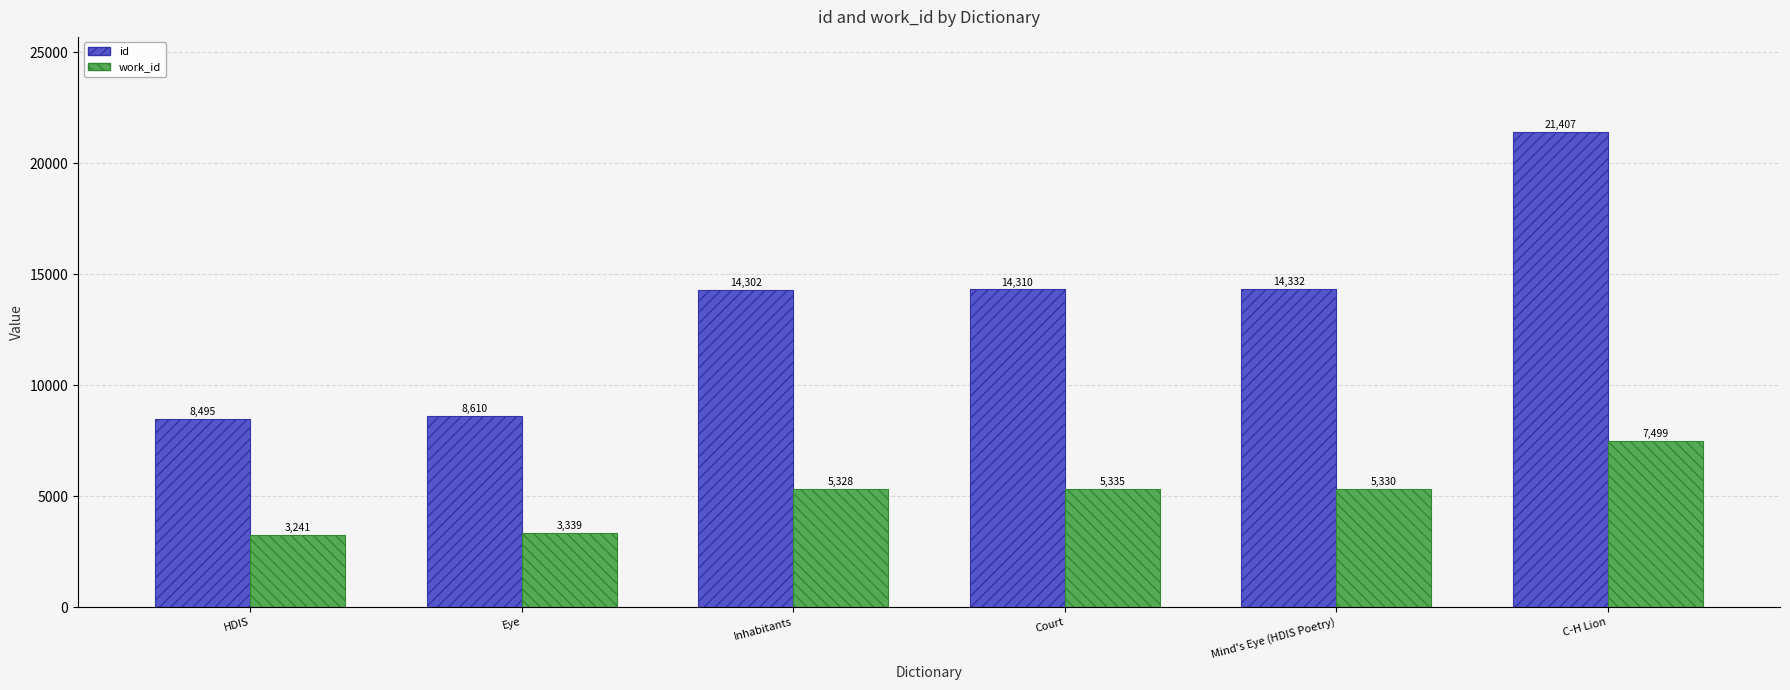

What is the value of the id bar at the 2nd from the left?

8610